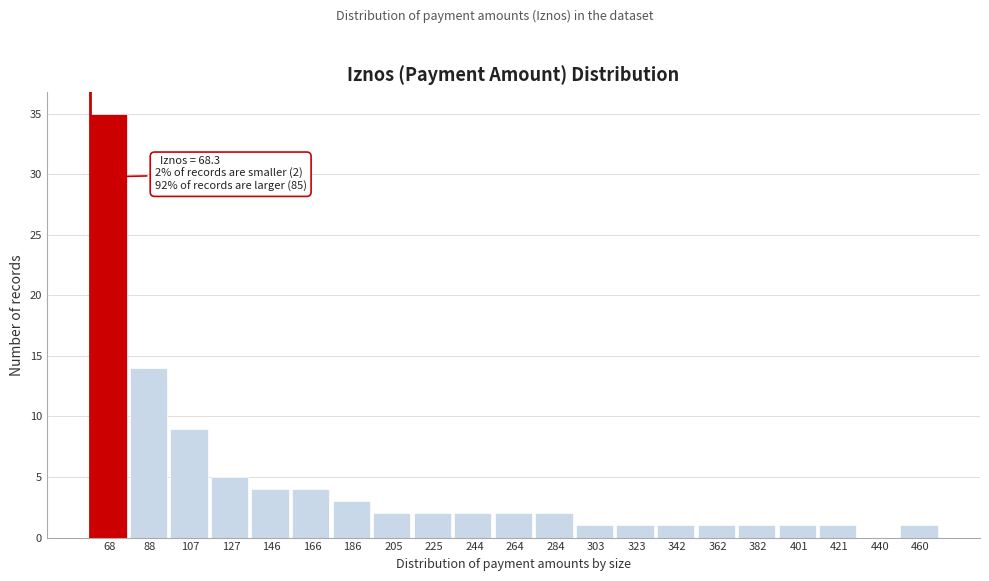

Reading left to right, what are all the values shown in this chart?

68=35	88=14	107=9	127=5	146=4	166=4	186=3	205=2	225=2	244=2	264=2	284=2	303=1	323=1	342=1	362=1	382=1	401=1	421=1	440=0	460=1